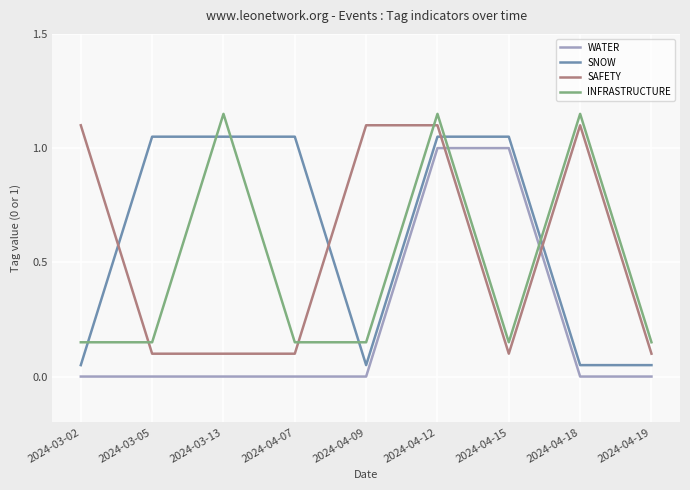

Where does the SNOW series first go above 1?

2024-03-05